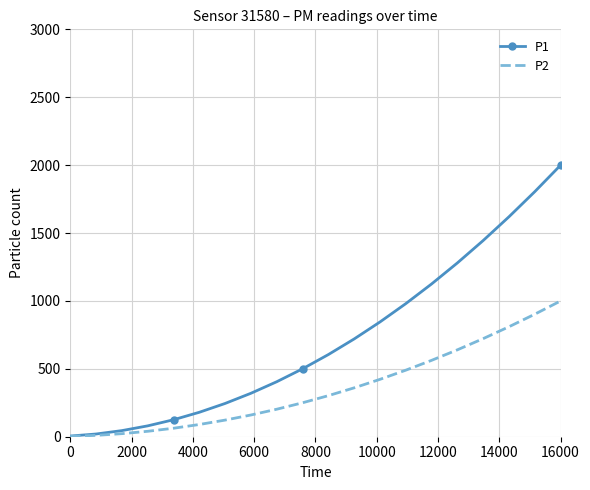

What is the maximum value for P1?

1999.9